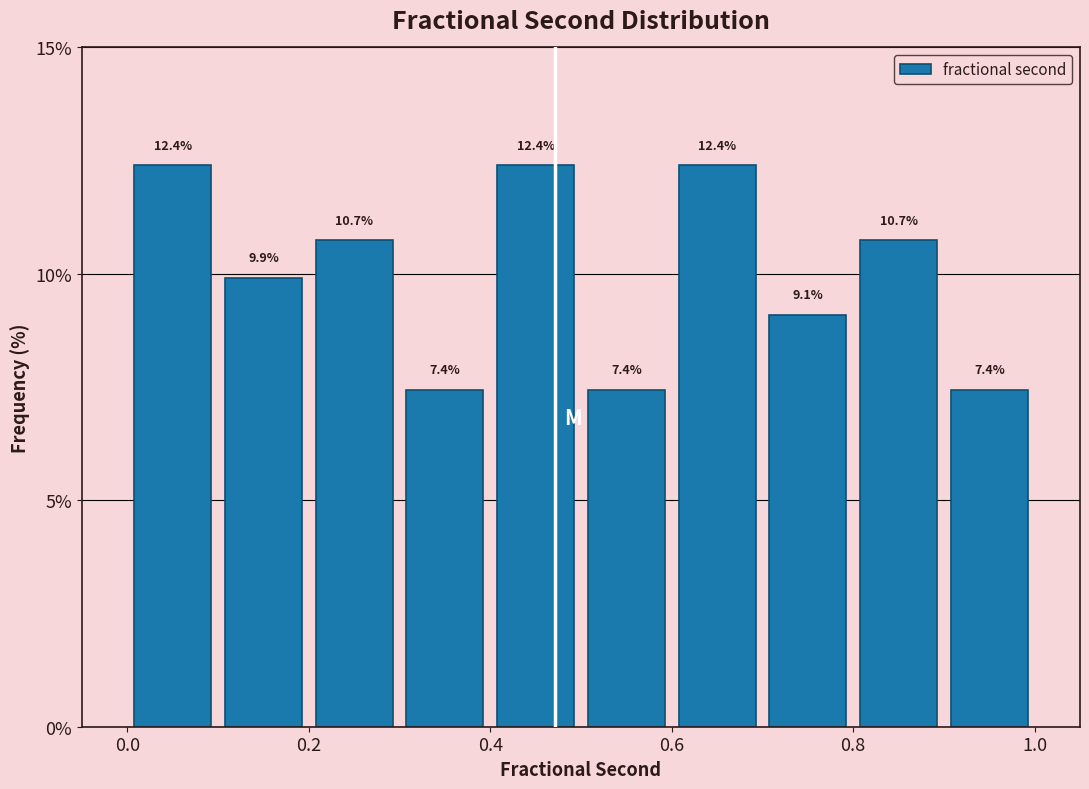

Reading left to right, list every bar in this chart as the range it spans on the x-axis followed by its height.

0.0 to 0.1: 12.4
0.1 to 0.2: 9.9
0.2 to 0.3: 10.7
0.3 to 0.4: 7.4
0.4 to 0.5: 12.4
0.5 to 0.6: 7.4
0.6 to 0.7: 12.4
0.7 to 0.8: 9.1
0.8 to 0.9: 10.7
0.9 to 1.0: 7.4